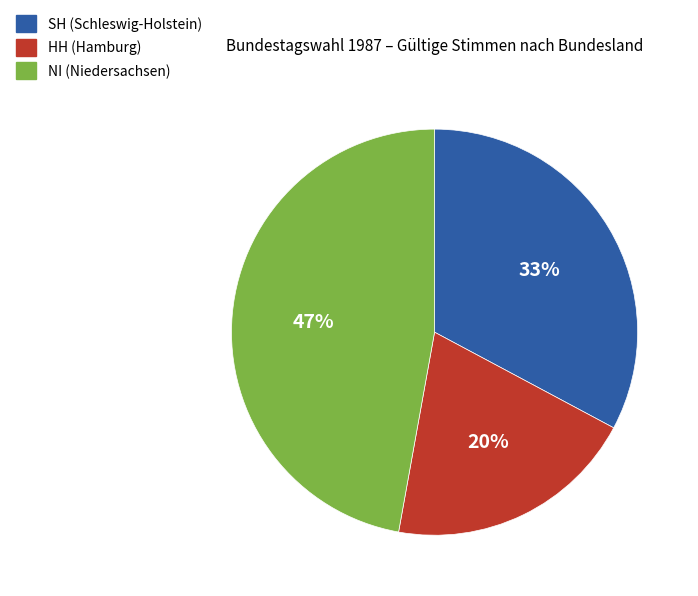

To the nearest percent, what is the difference between the largest and smallest slice percentages?

27%